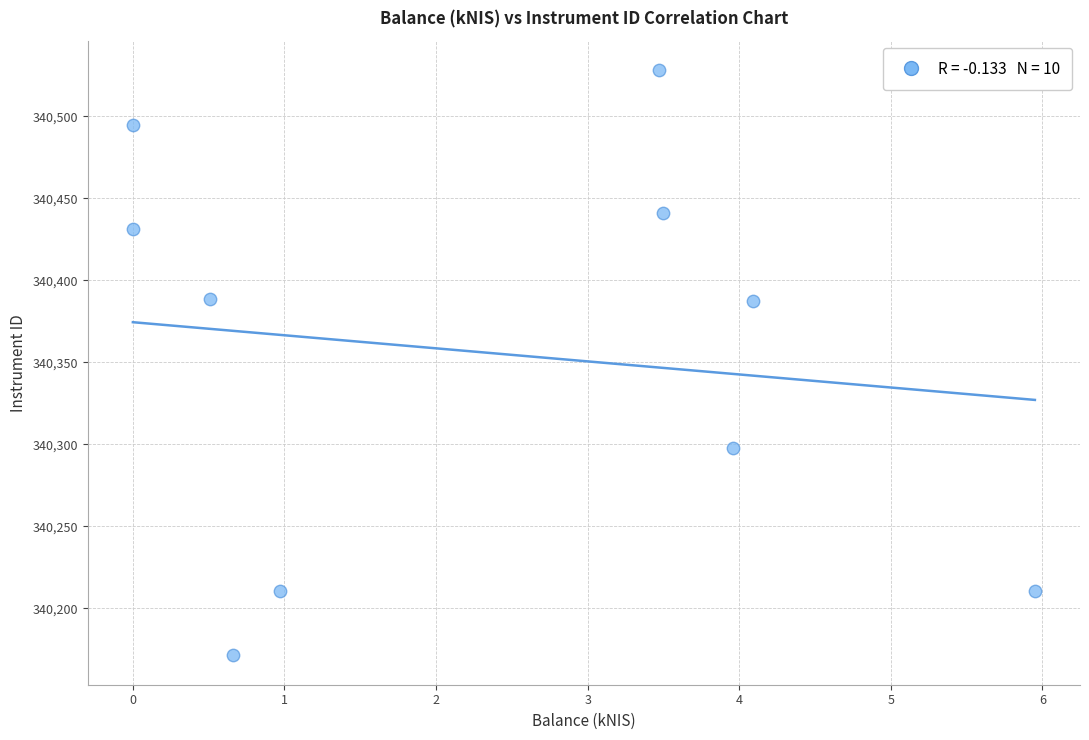

What is the average Y value?

340356.1